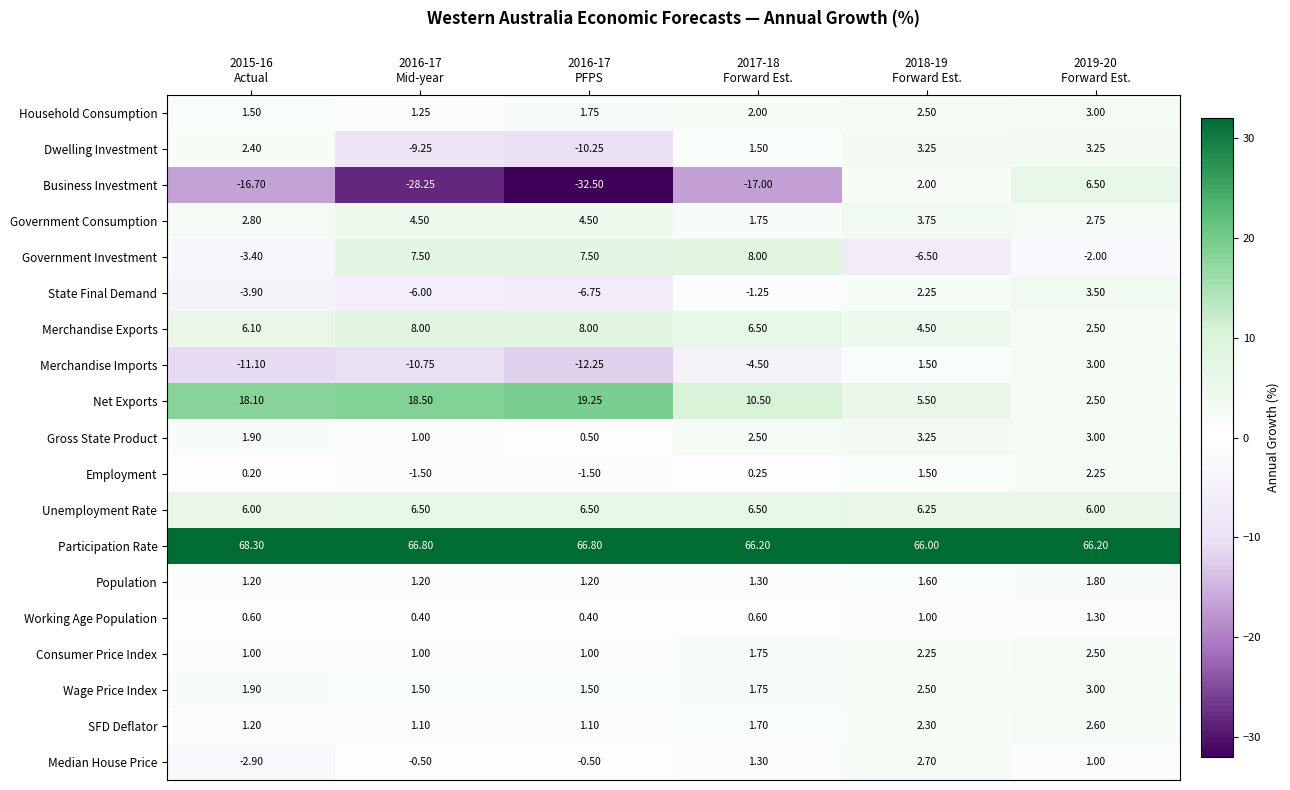

Which series has the largest total across all categories?

Participation Rate